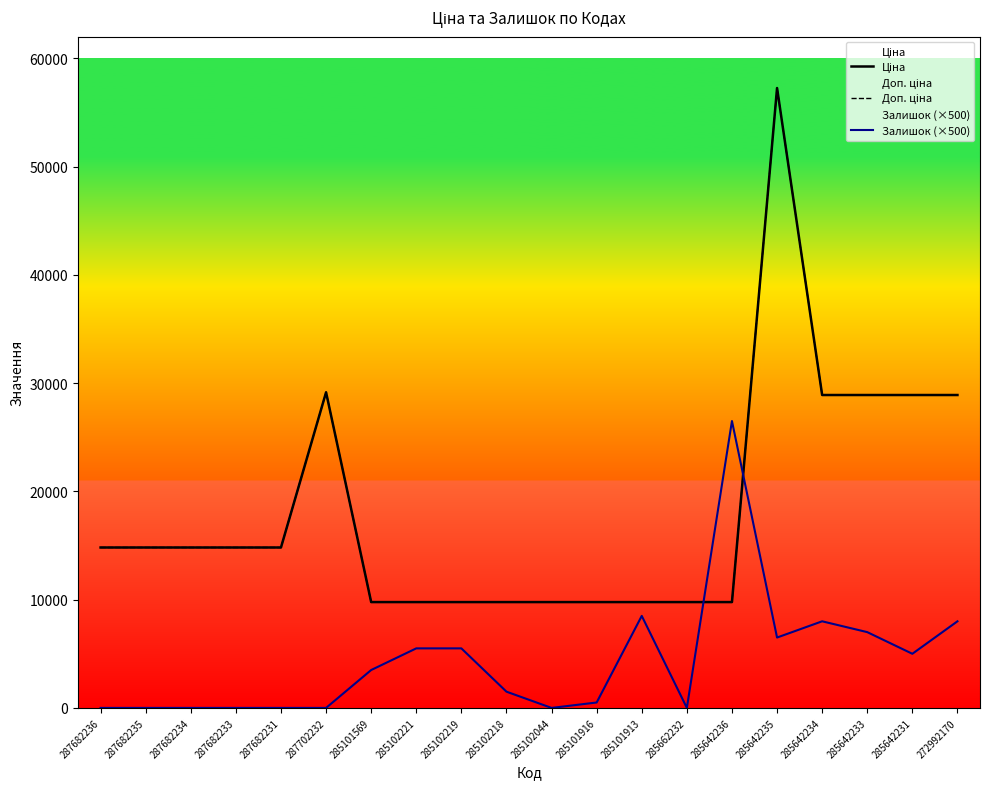

What is the spread (max minus min) of values at 285642231?

23901.7